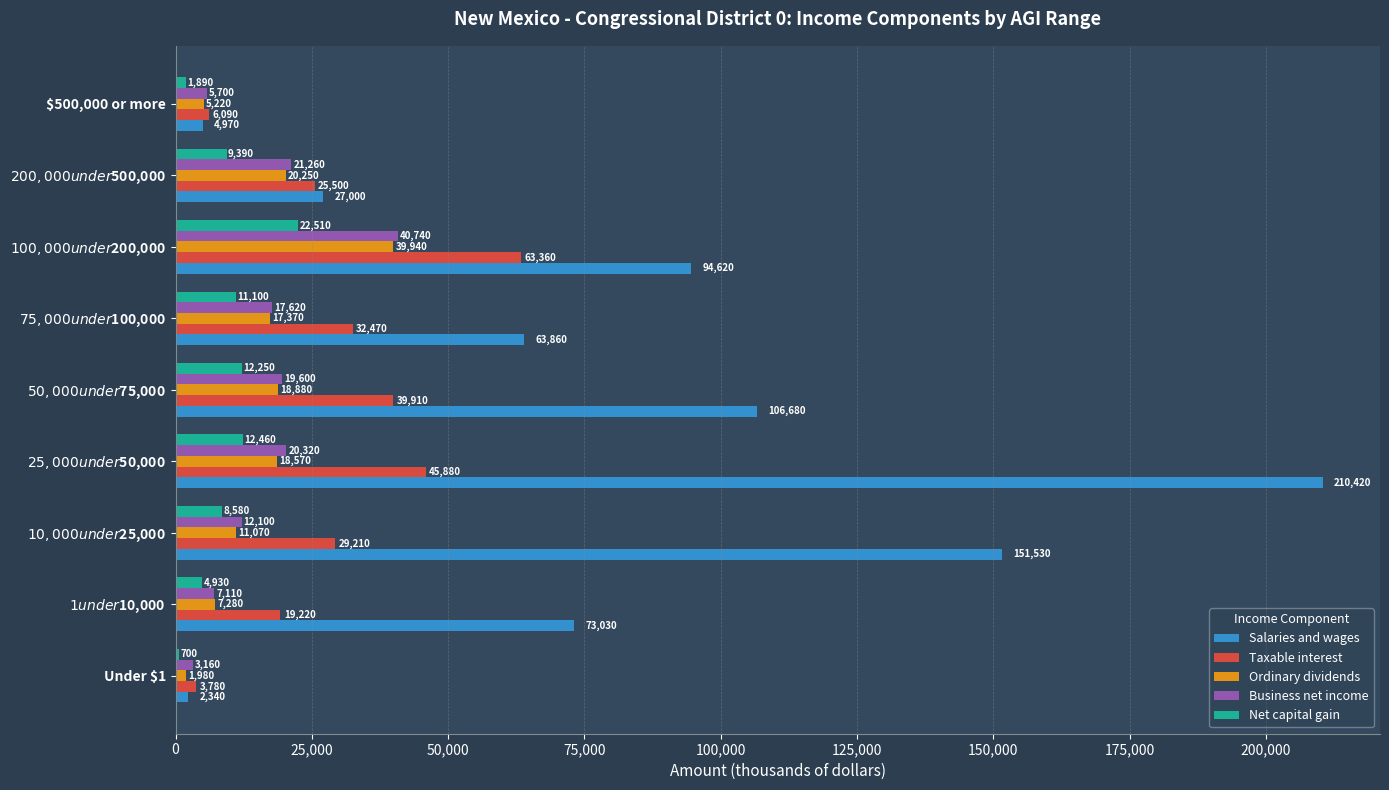

Which series has the largest range (max minus min)?

Salaries and wages